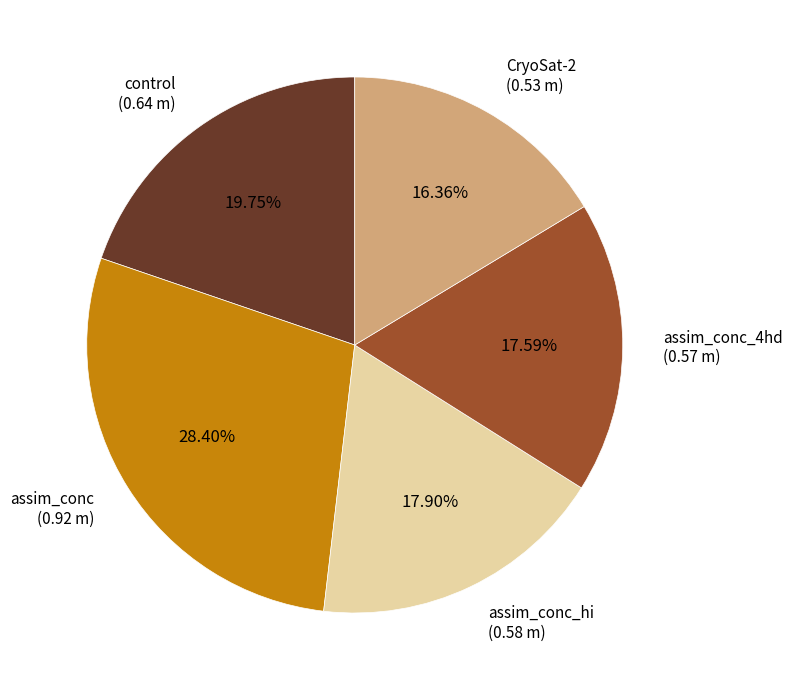

Is there any slice that represents more than half of the pie?

No